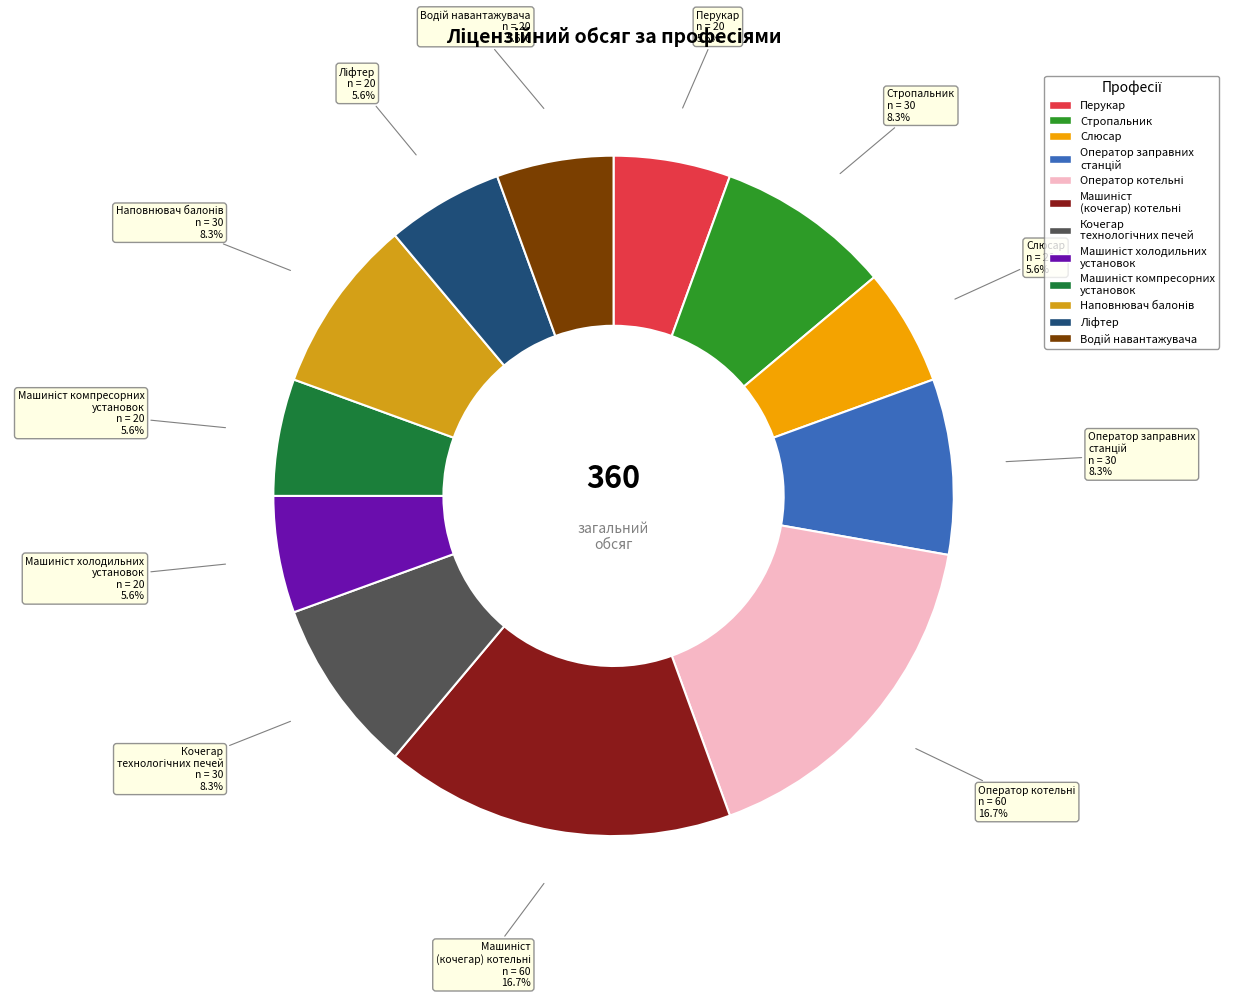

Is there any slice that represents more than half of the pie?

No